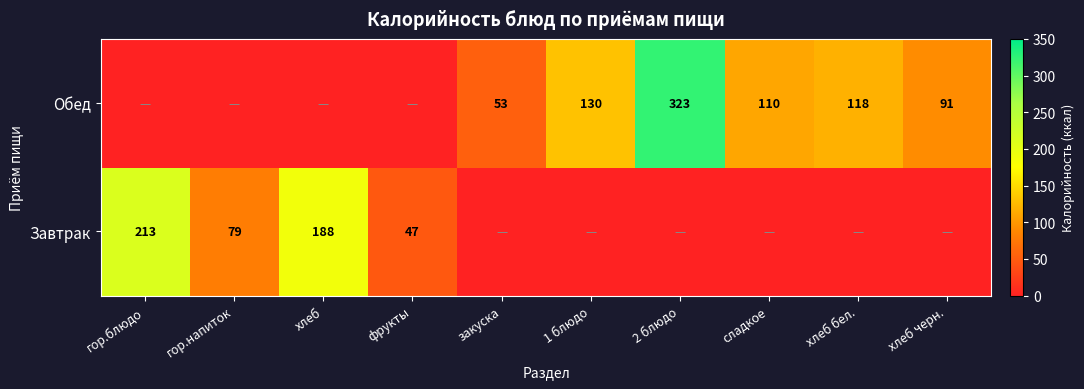

At which category is the sum across all series the highest?

2 блюдо